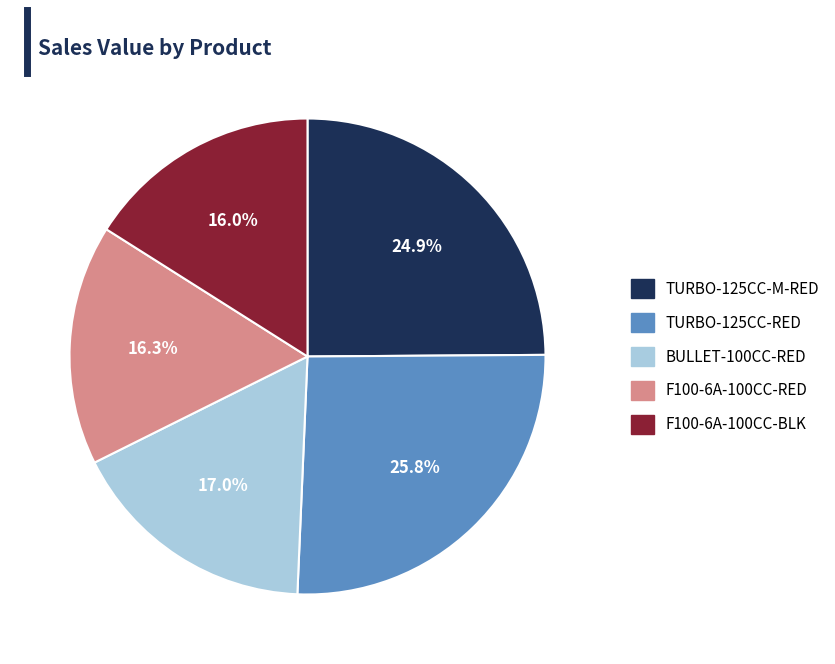

Is it true that TURBO-125CC-RED is 38% of the pie?

False